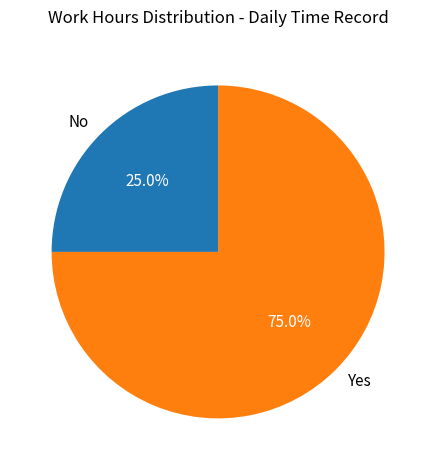

Which slice is the largest?

Yes